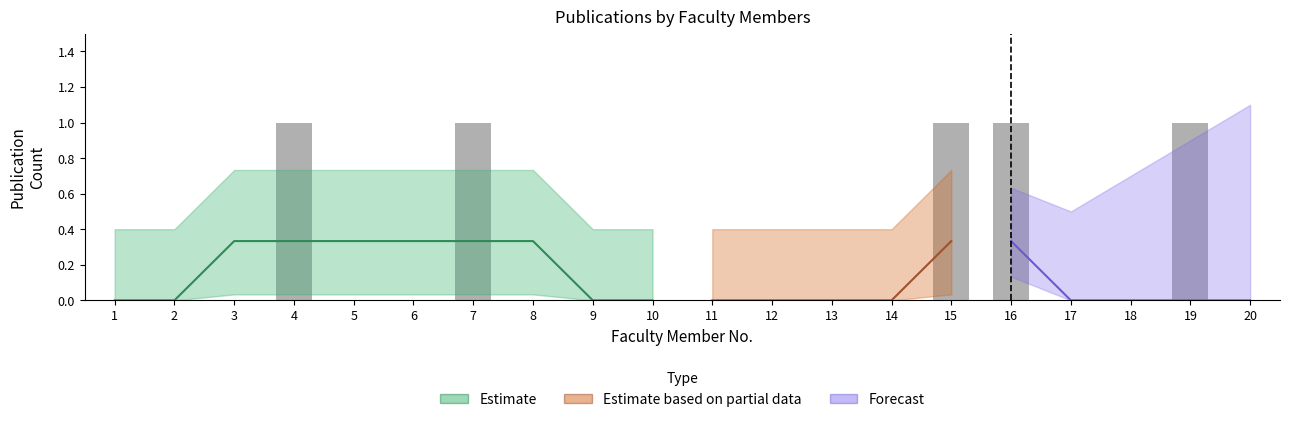

Reading left to right, list all the values displayed in this chart.

Internasional Jurnal 1: 0	0	0	0	0	0	0	0	0	0	0	0	0	0	0	0	0	0	0	0
Internasional Jurnal 2: 0	0	0	0	0	0	0	0	0	0	0	0	0	0	0	0	0	0	0	0
Internasional Jurnal 3: 0	0	0	1	0	0	0	0	0	0	0	0	0	0	0	0	0	0	0	0
Internasional Jurnal 4: 0	0	0	0	0	0	1	0	0	0	0	0	0	0	0	0	0	0	1	0
Internasional Jurnal 5: 0	0	0	0	0	0	0	0	0	0	0	0	0	0	0	1	0	0	0	0
Seminar 1: 0	0	0	0	0	0	0	0	0	0	0	0	0	0	1	0	0	0	0	0